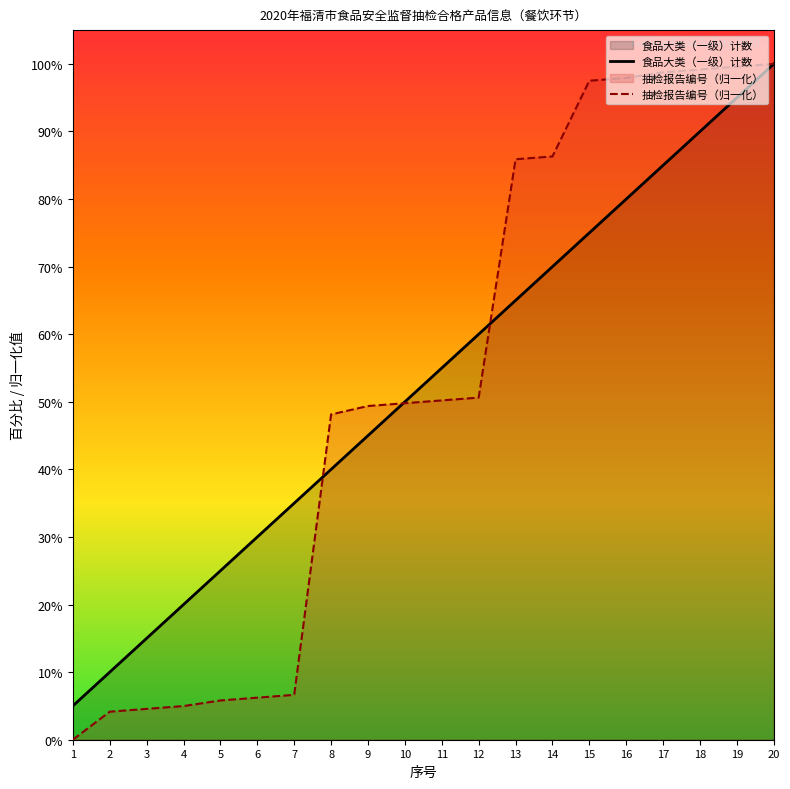

At how many categories does at least one series exceed 93?

6